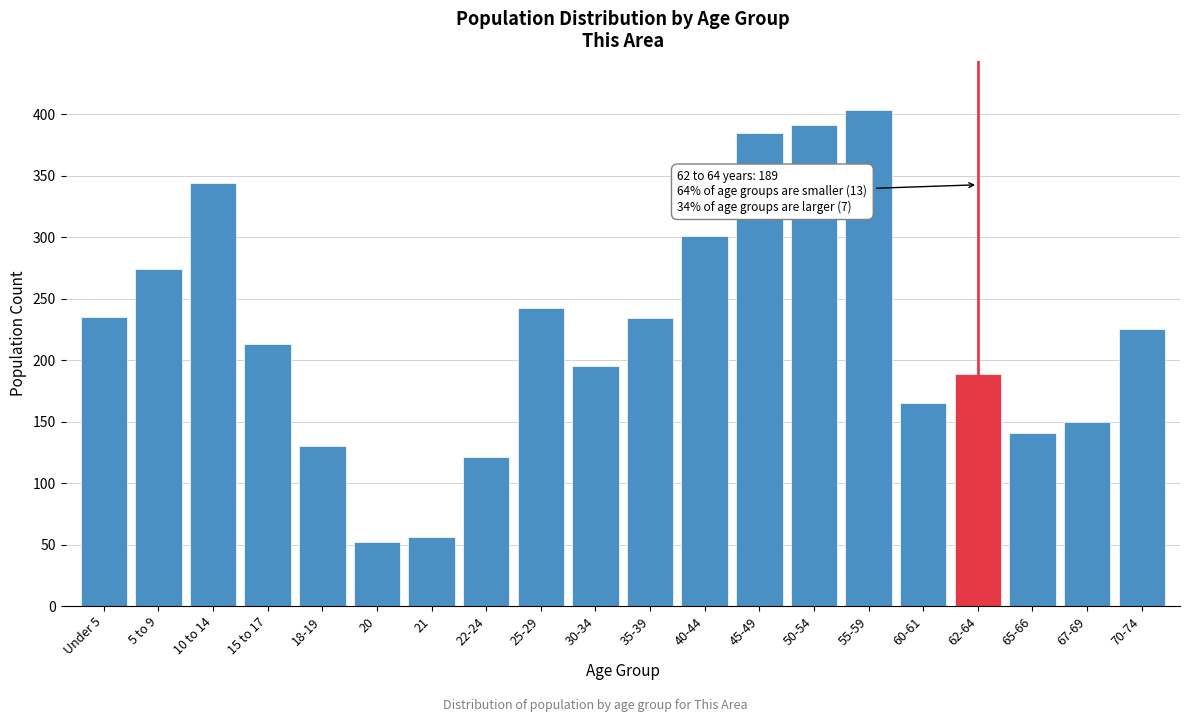

What is the sum of the values at 30-34 and 67-69?

345